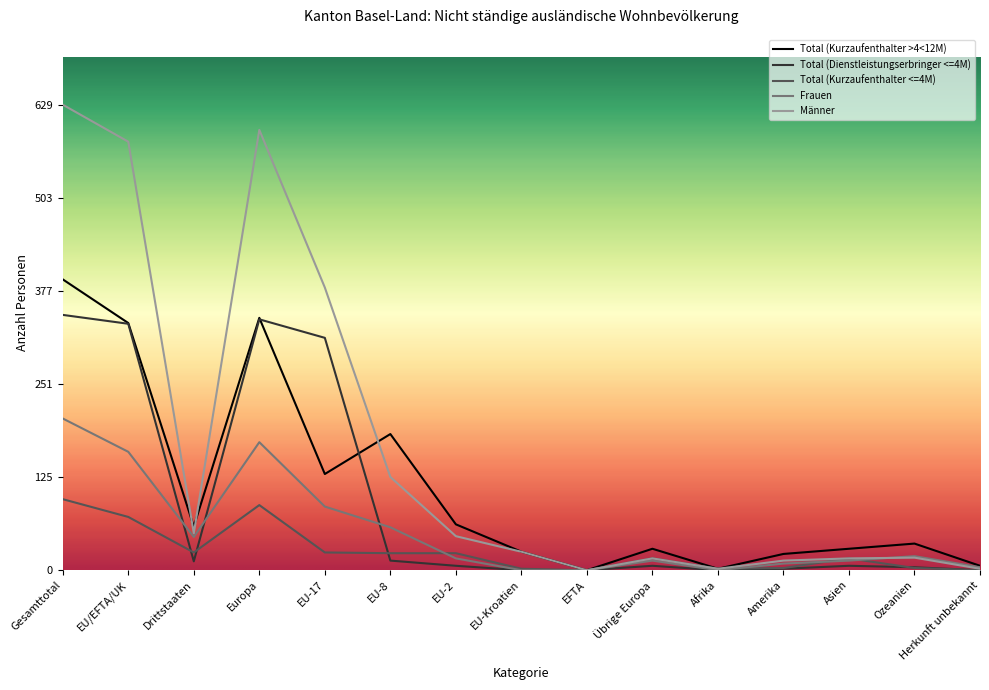

Between which two adjacent categories do Total (Kurzaufenthalter <=4M) and Frauen first intersect?

EU-8 and EU-2